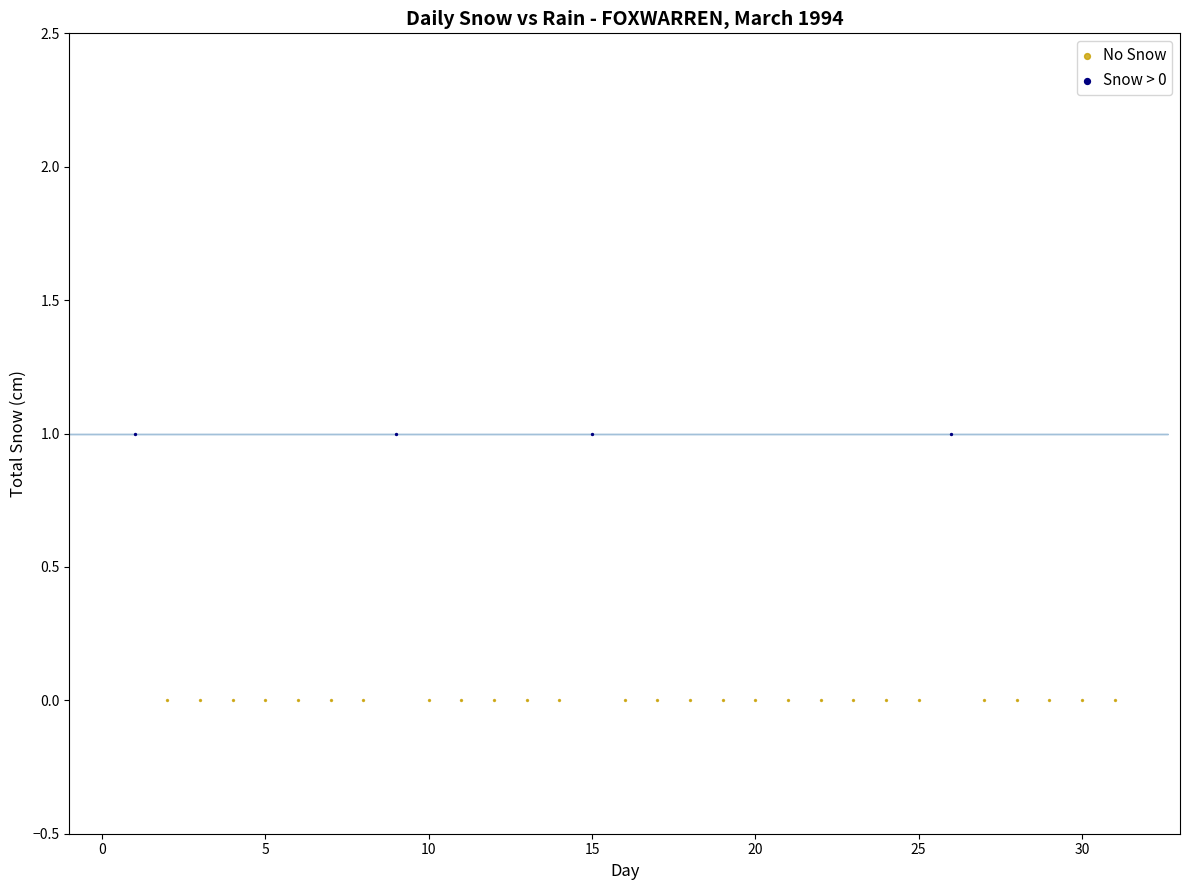

Which series contains the lowest Y value?

No Snow